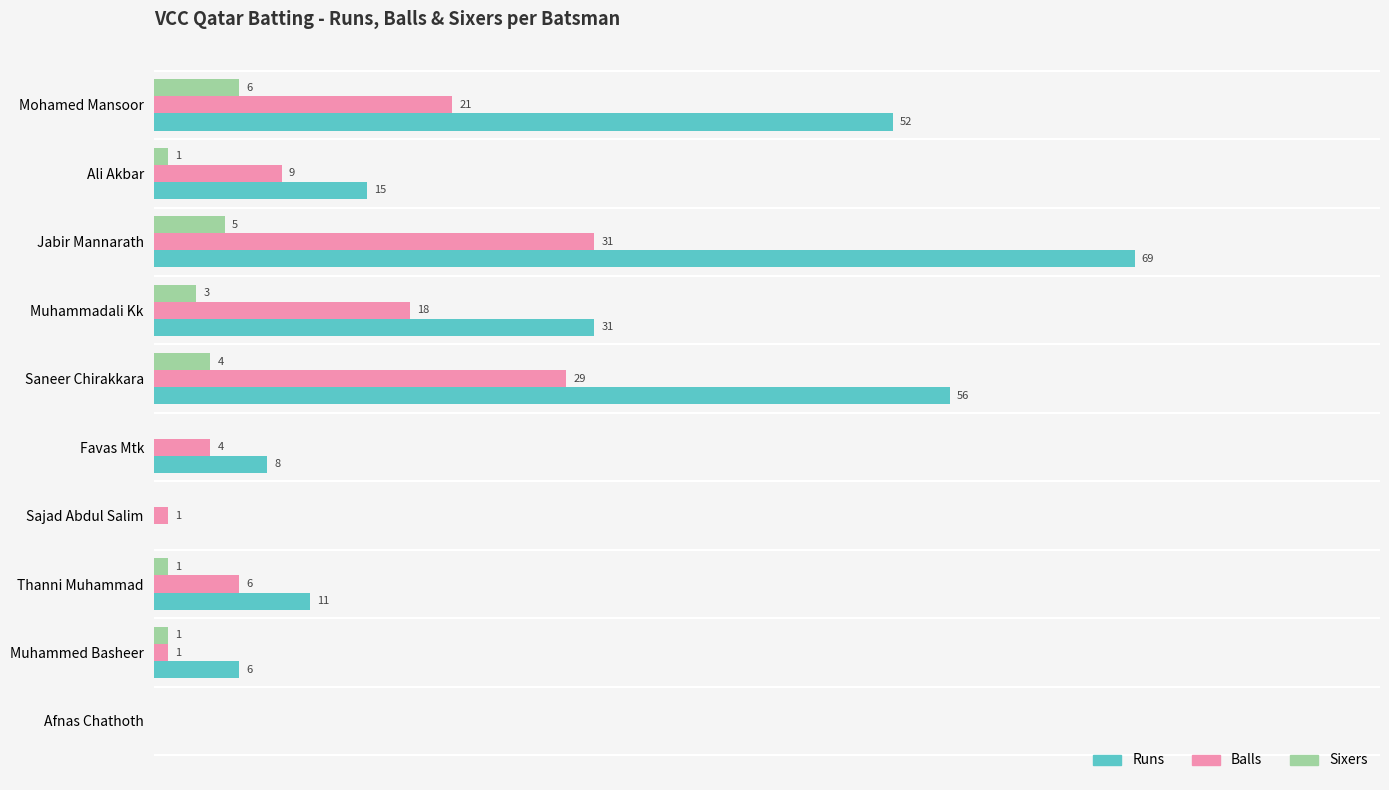

Which series changed the most between Muhammadali Kk and Saneer Chirakkara?

Runs